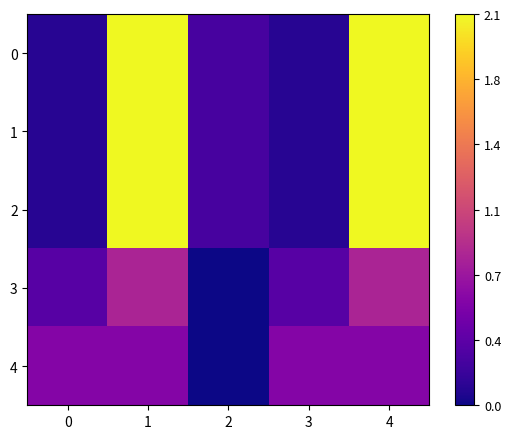

What is the greatest value displayed?

21035000